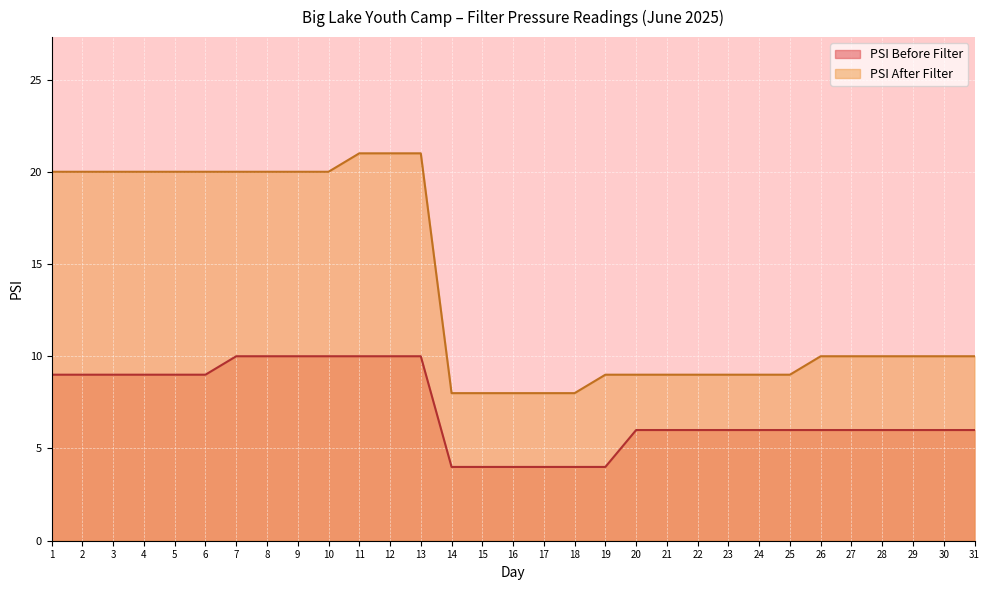

At which label is PSI After Filter closest to 14?

26